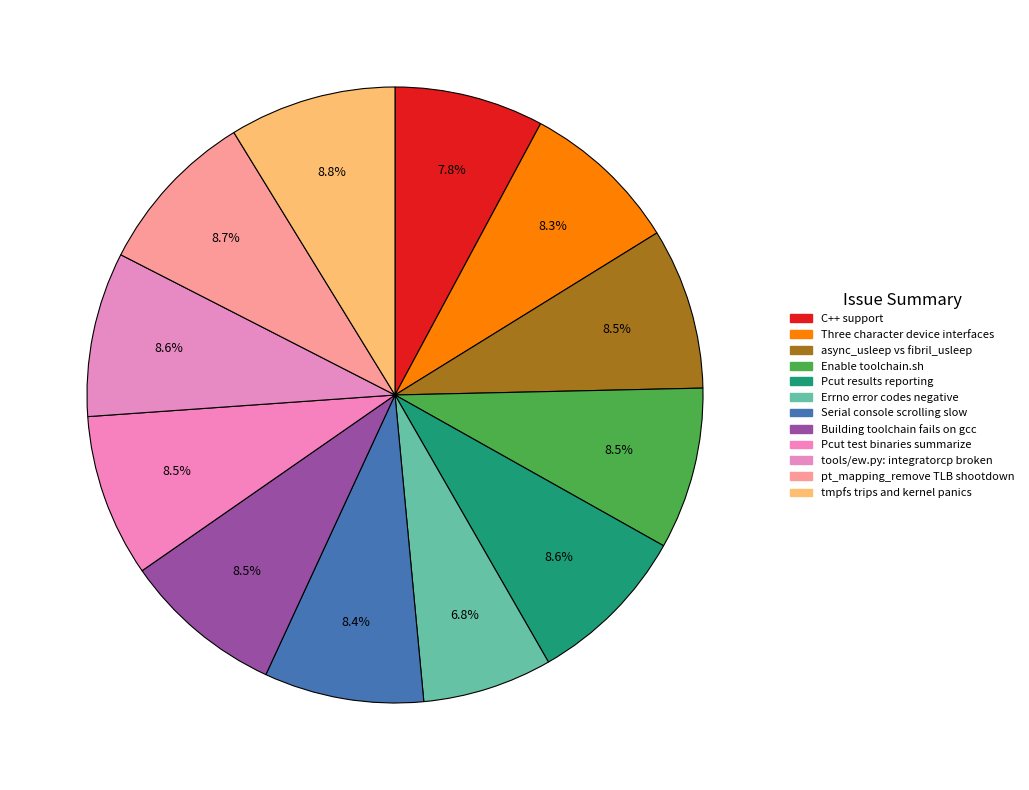

Is Three character device interfaces the majority of the pie?

No